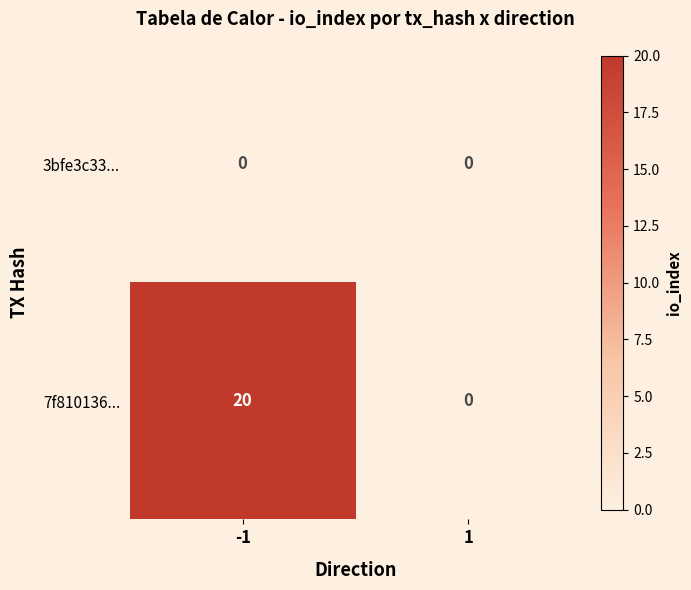

Rank the series by their maximum value, from highest to lowest.

7f810136..., 3bfe3c33...